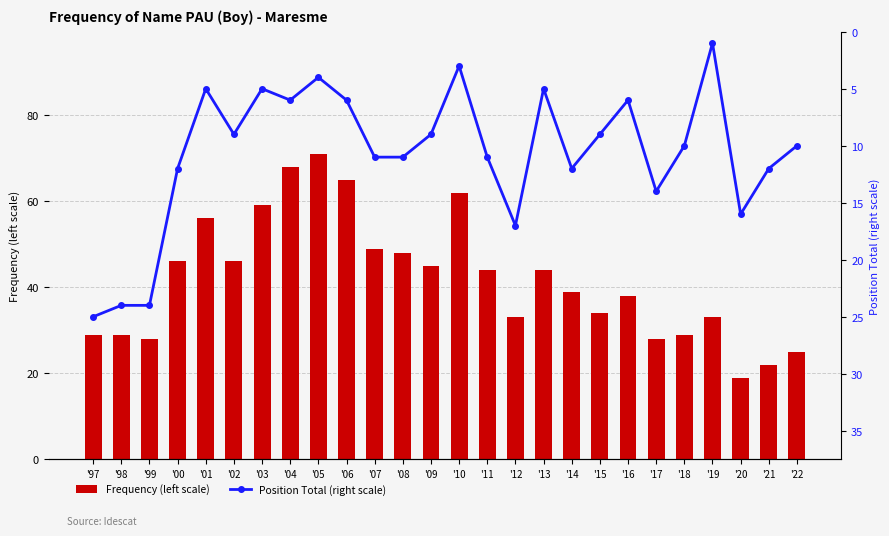

How many values in the Frequency (left scale) series are below 44?

13